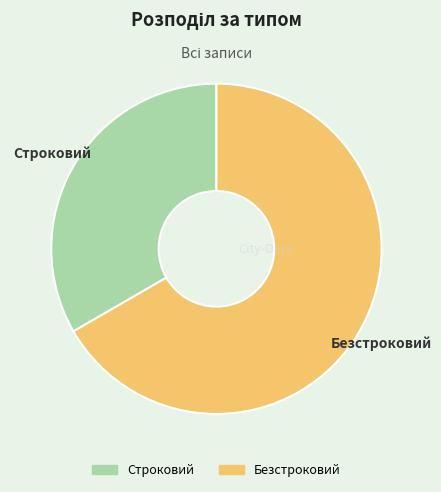

Is it true that Безстроковий is 67% of the pie?

True